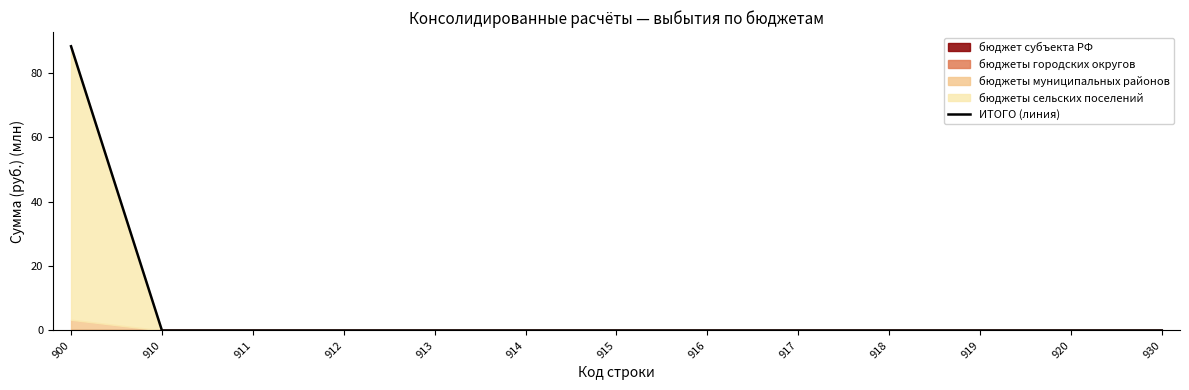

Reading left to right, extract all data points from this chart.

88.2	0.0	0.0	0.0	0.0	0.0	0.0	0.0	0.0	0.0	0.0	0.0	0.0